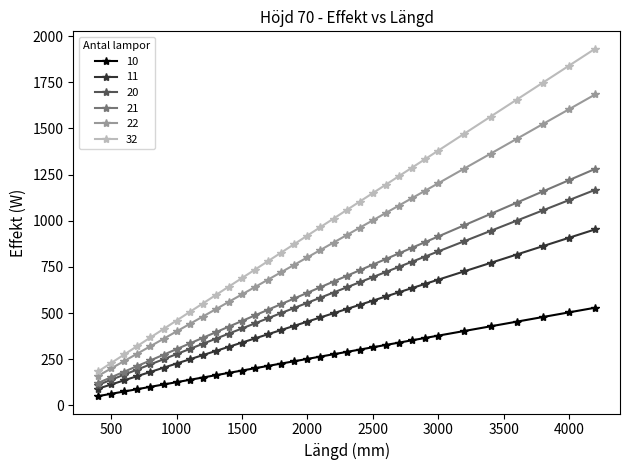

List the series in order of their peak value, highest first.

32, 22, 21, 20, 11, 10